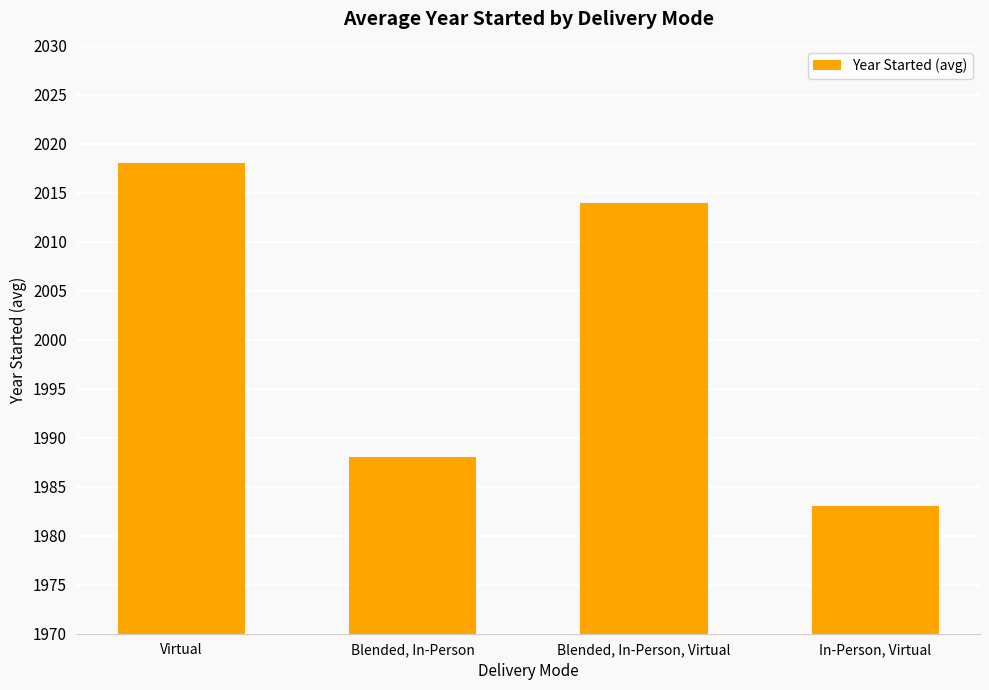

How many values are between 1988 and 2018?

3